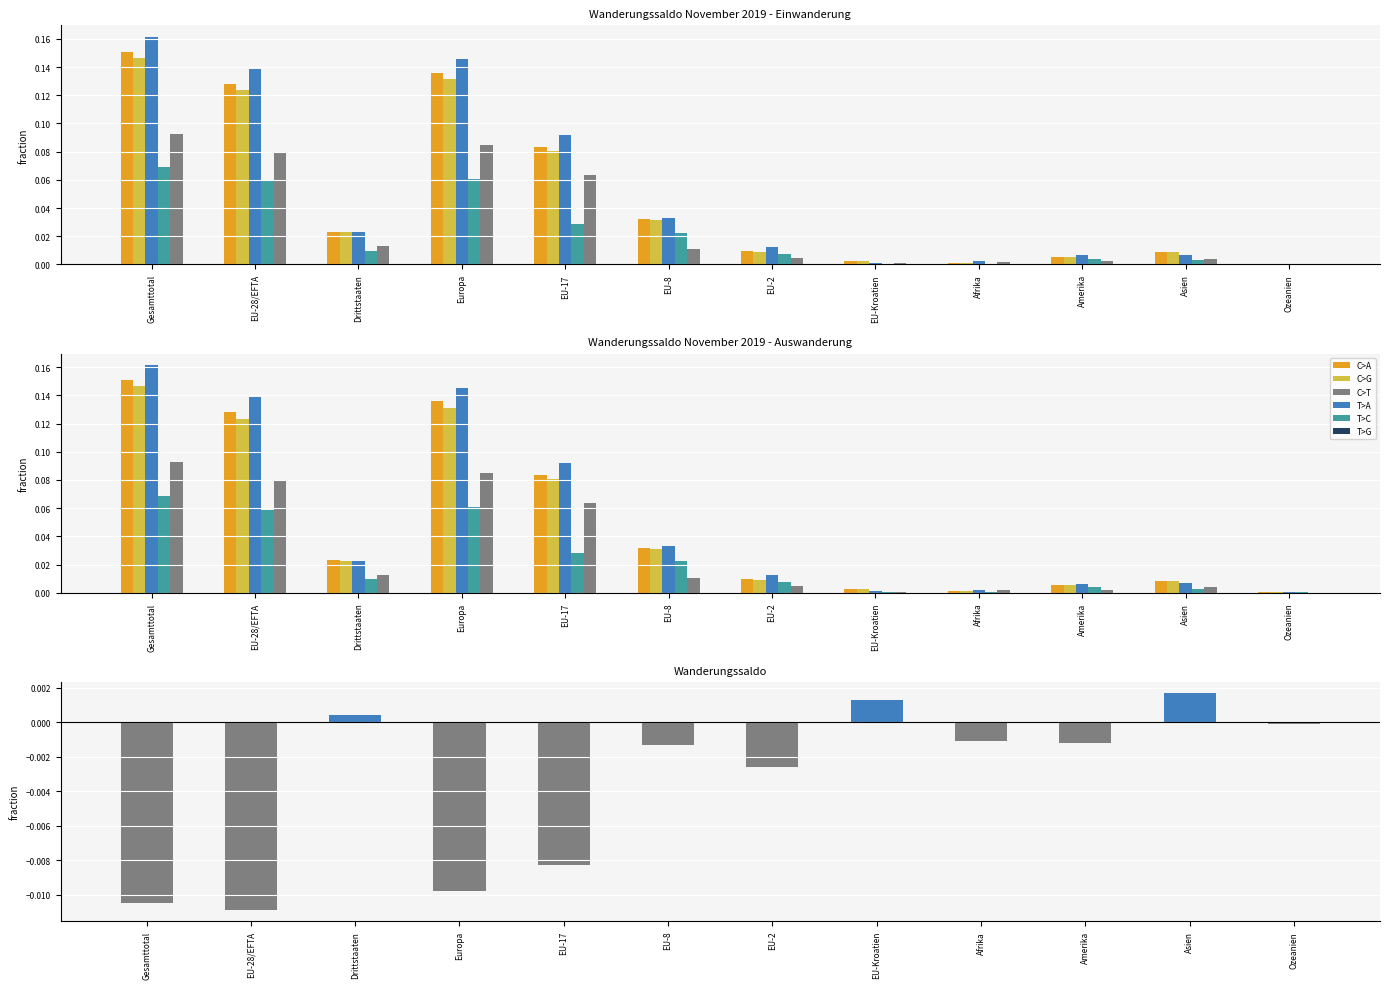

What is the label of the 7th bar from the left?

EU-2